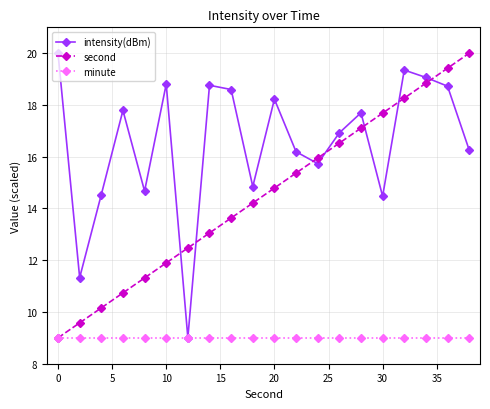

What are all the series names shown in the legend?

intensity(dBm), second, minute